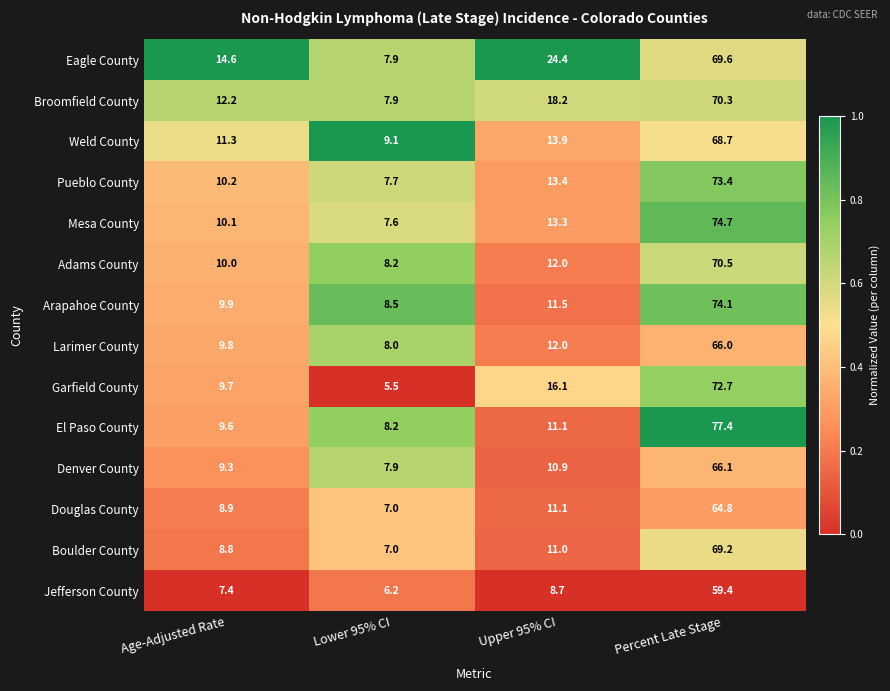

What value does the Larimer County series have at Percent Late Stage?

66.0